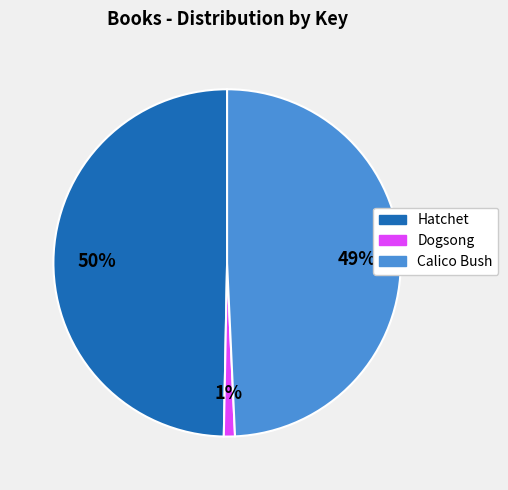

To the nearest percent, what percentage of the pie is Hatchet?

50%